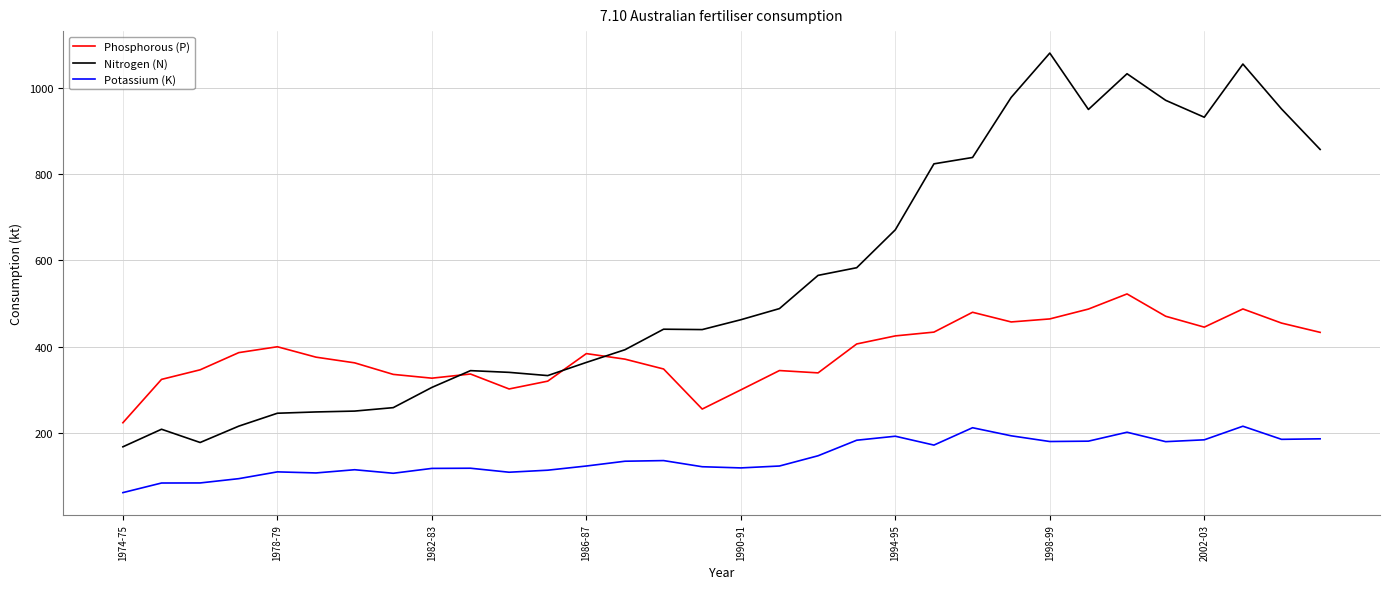

What is the sum of all Potassium (K) values?

4561.7